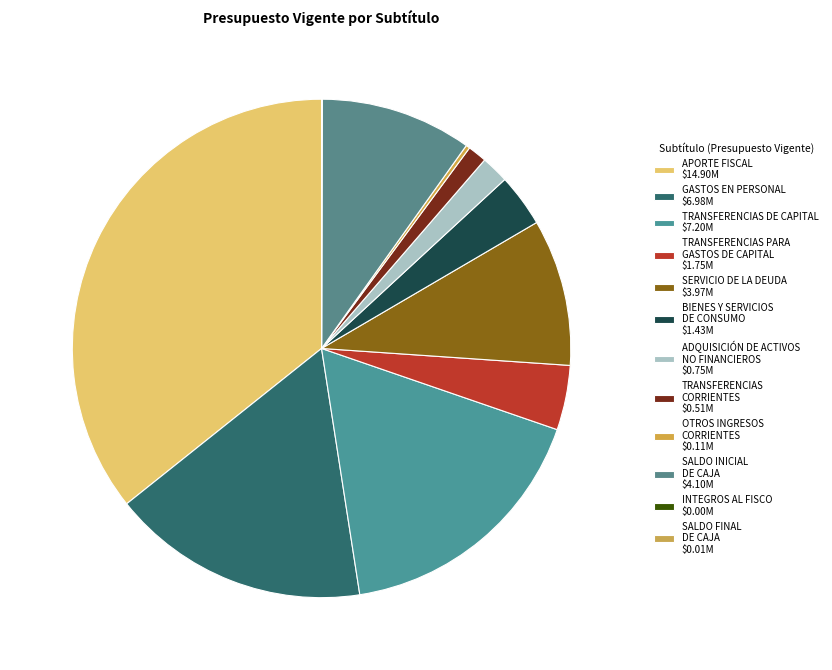

Is there any slice that represents more than half of the pie?

No